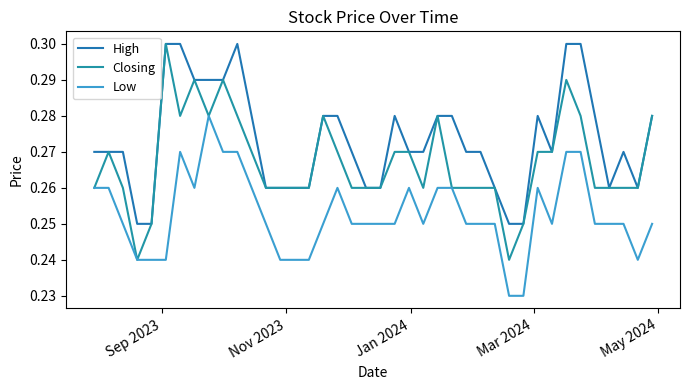

True or false: Low and High intersect in this chart.

False